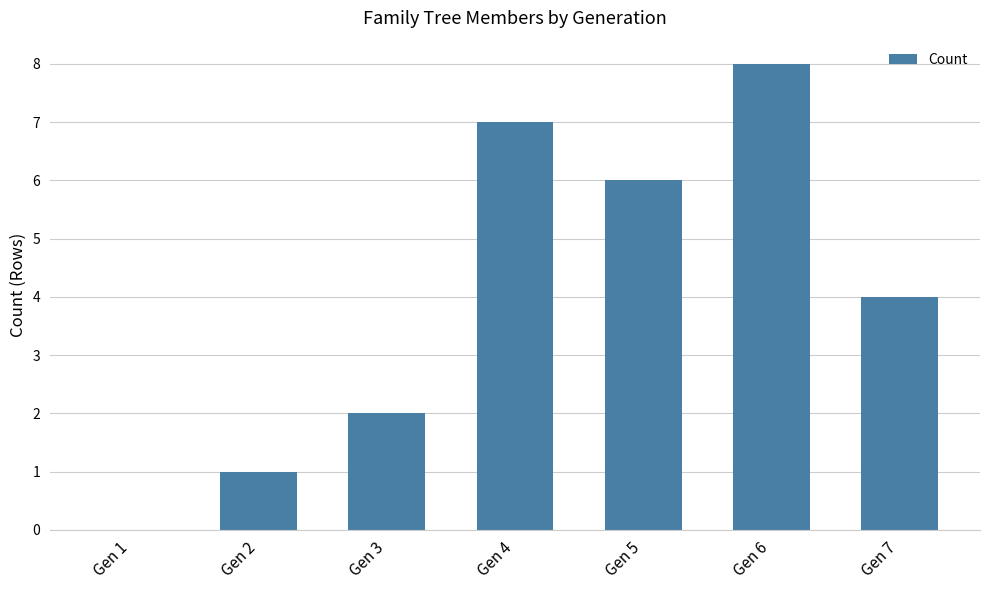

Count the number of data series in this chart.

1